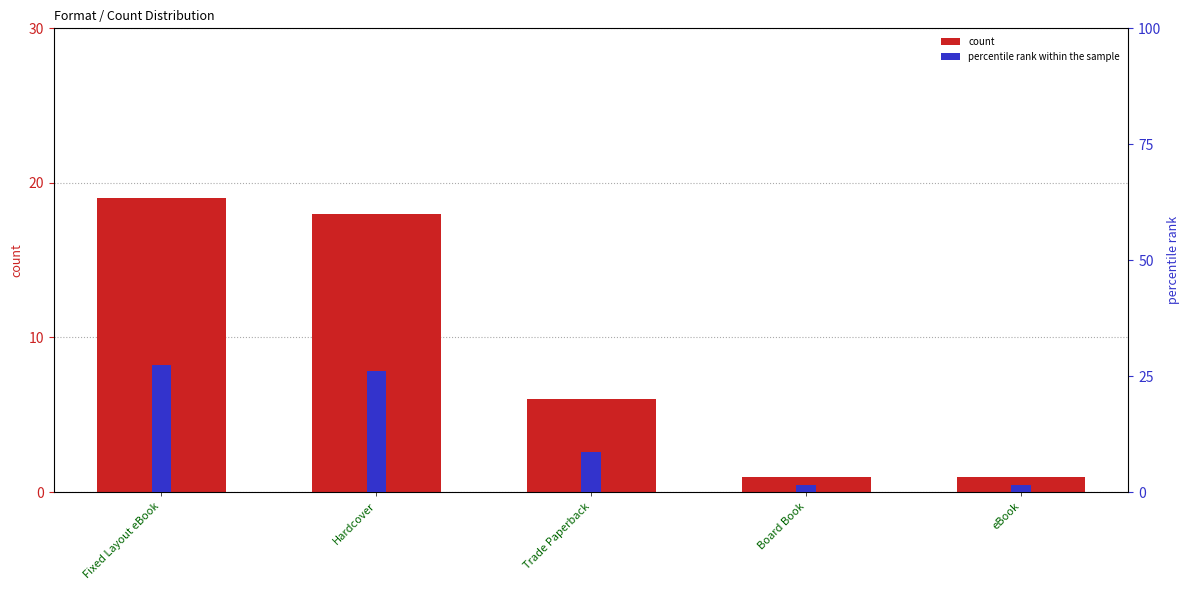

How many bars are there in total?

10